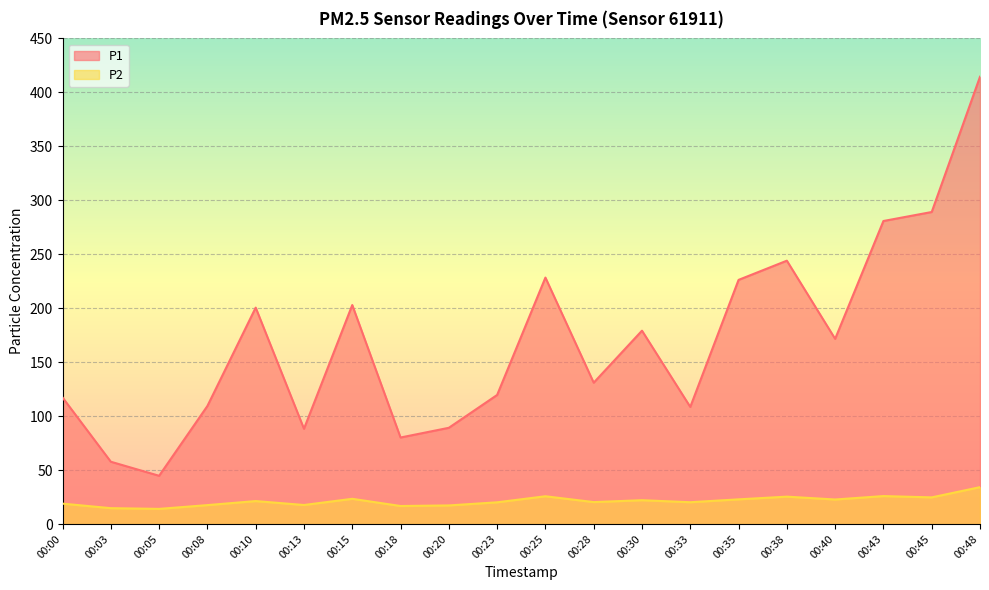

True or false: P1 and P2 cross at least once.

False